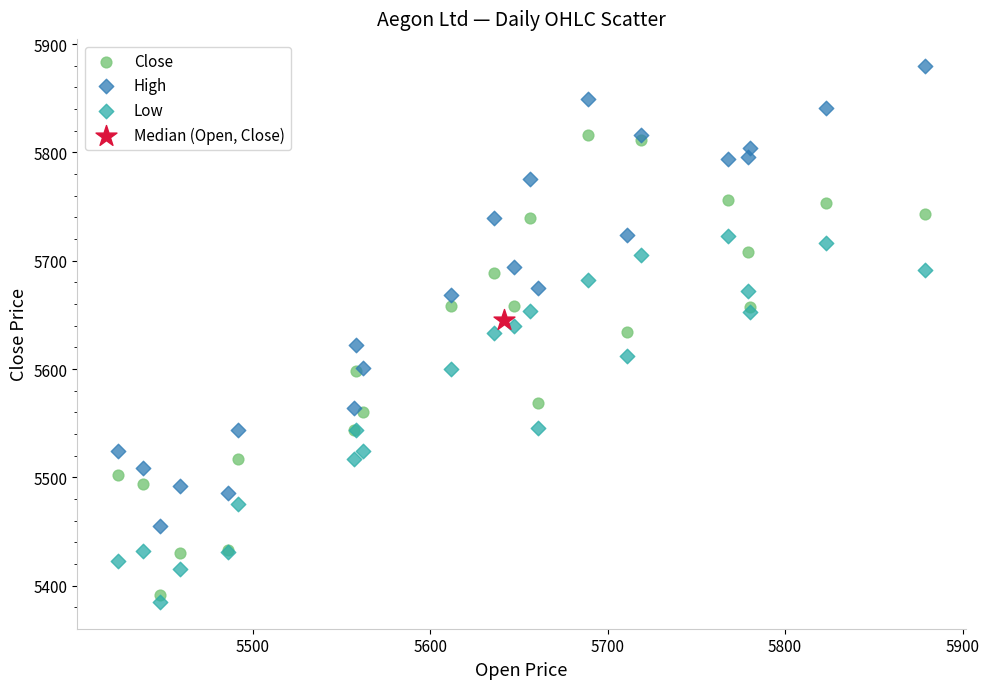

What are all the series names shown in the legend?

Close, High, Low, Median (Open, Close)